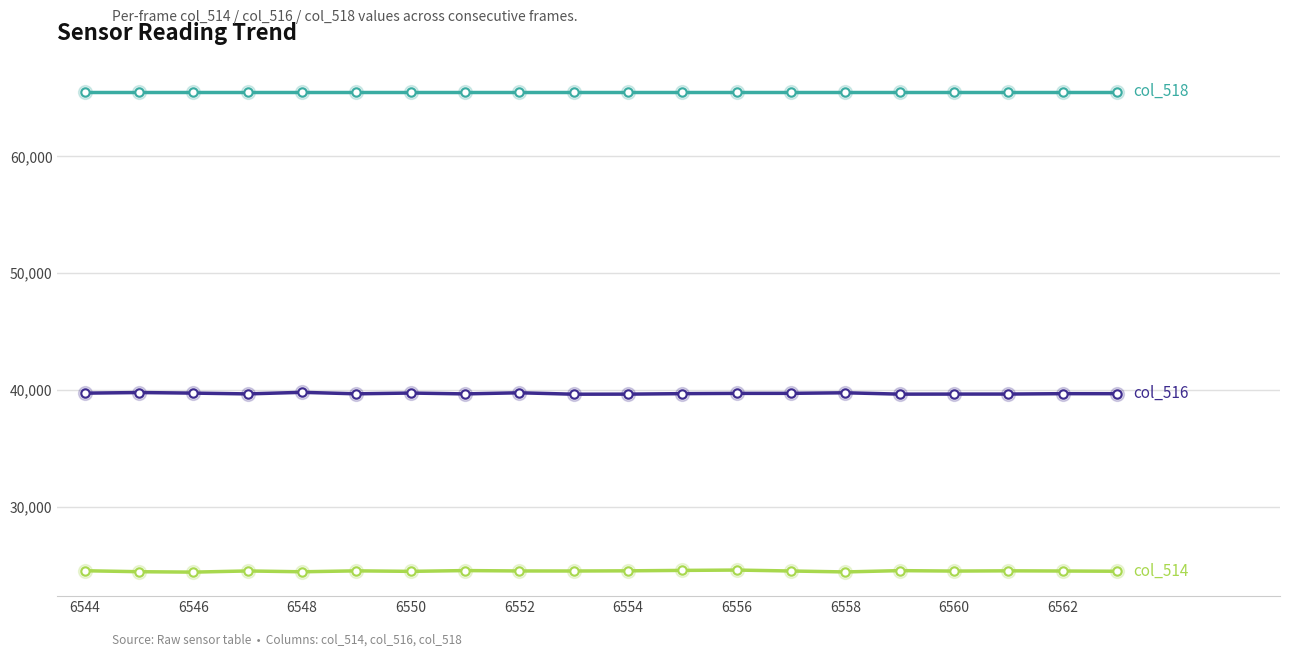

What is the minimum value shown in the chart?

24421